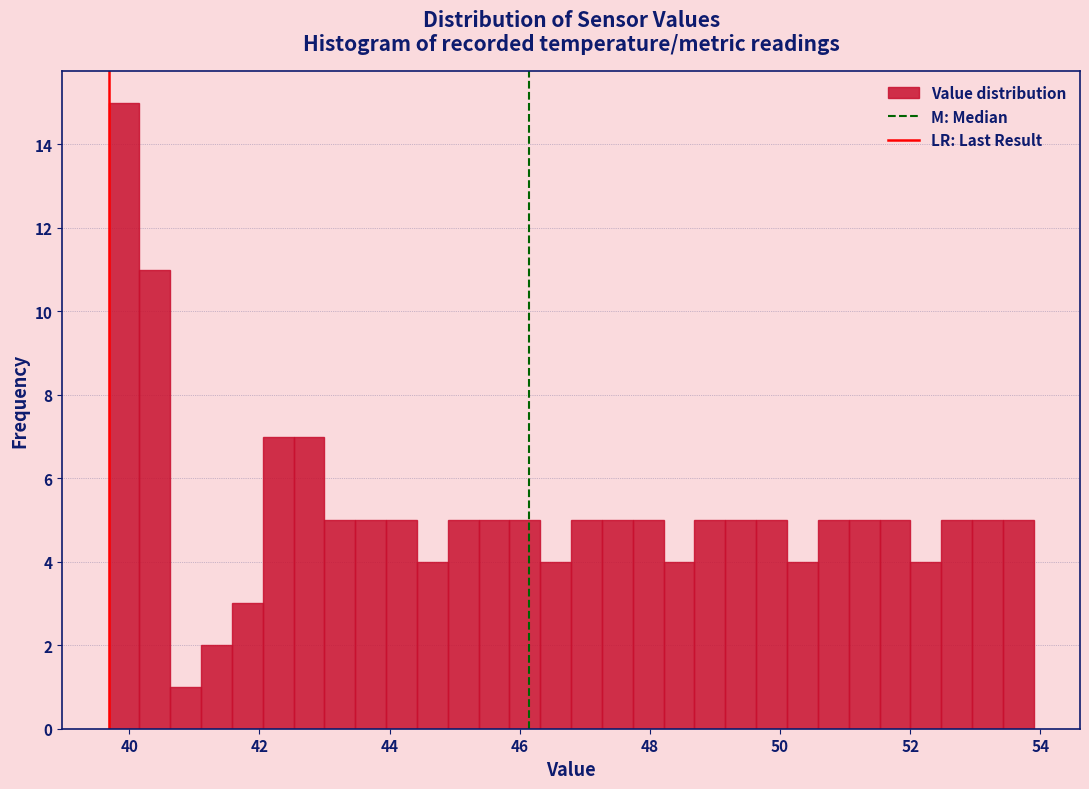

Around what value on the x-axis is the tallest bar? Give the approximate position of its centre, as read against the axis.

40.0